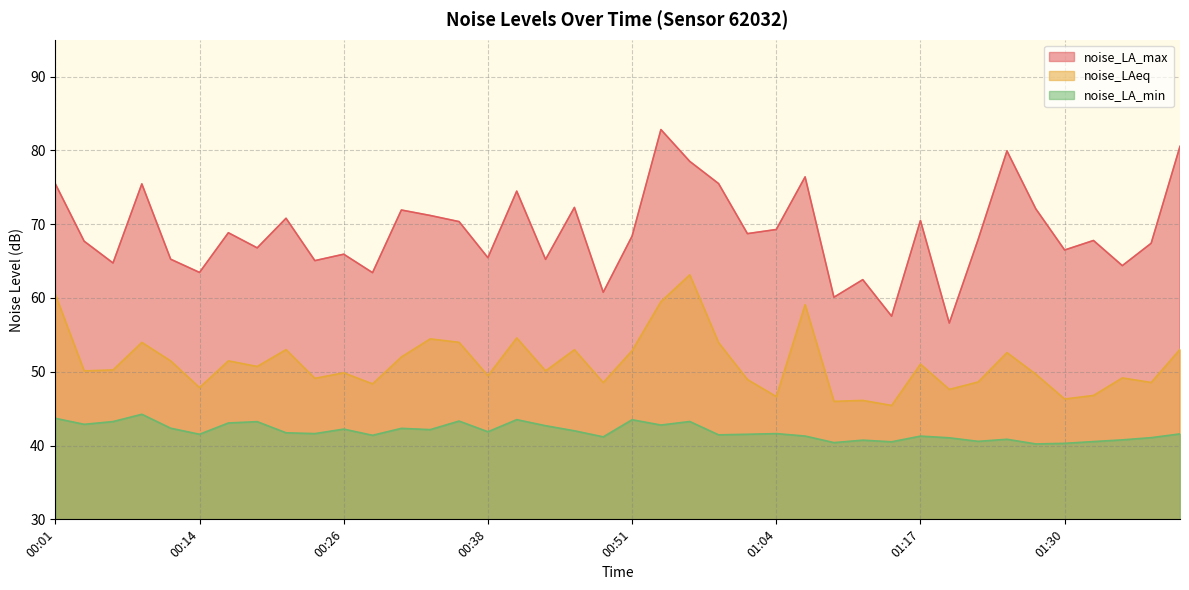

What is the label of the 30th point from the left?

01:14